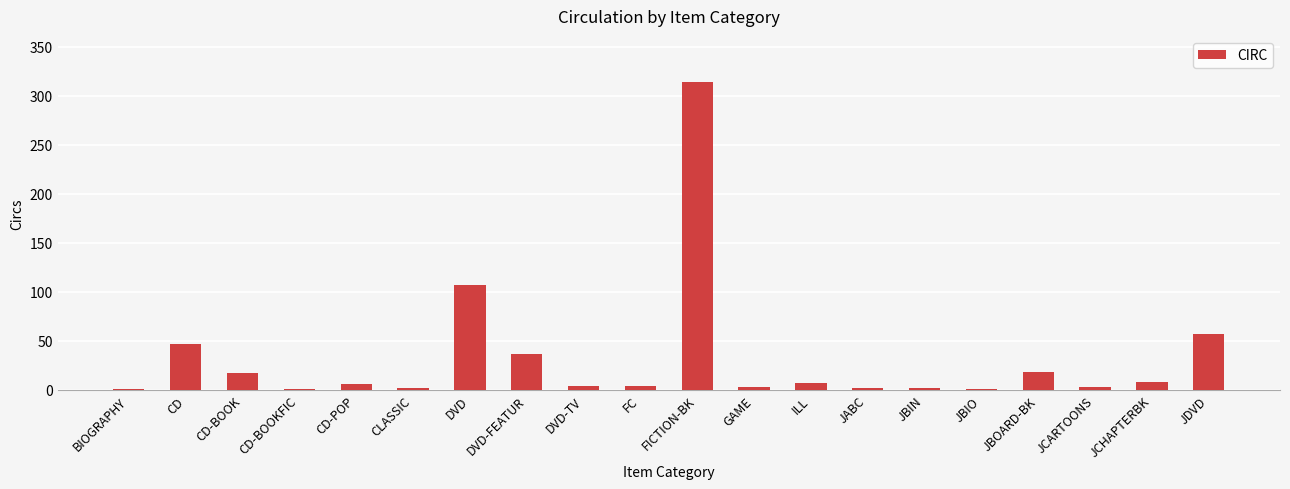

The value at FC is 4. True or false?

True